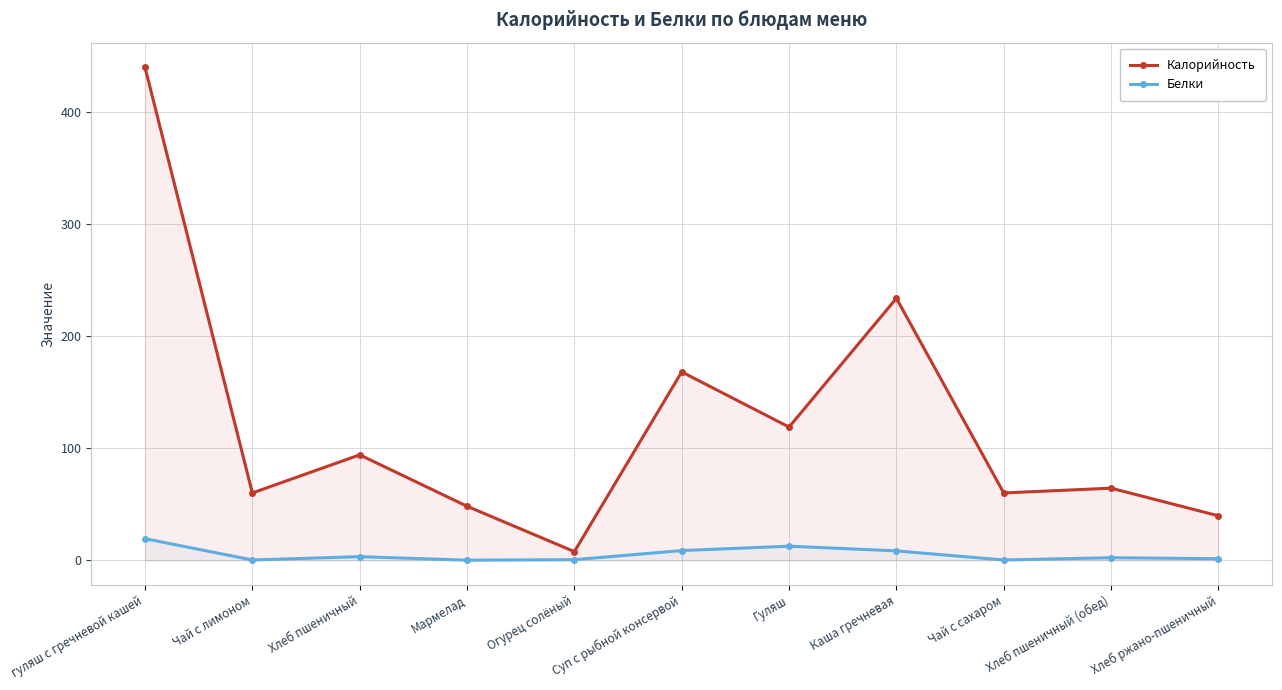

What value does the Белки series have at Чай с лимоном?

0.2